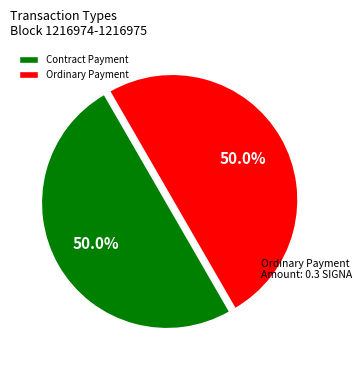

Approximately how many times larger is the value at Contract Payment compared to Ordinary Payment?

1.0